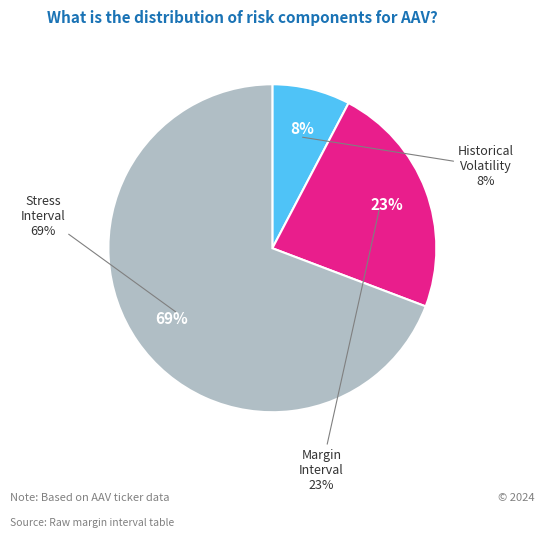

Which slice represents more than half of the pie?

StressInterval